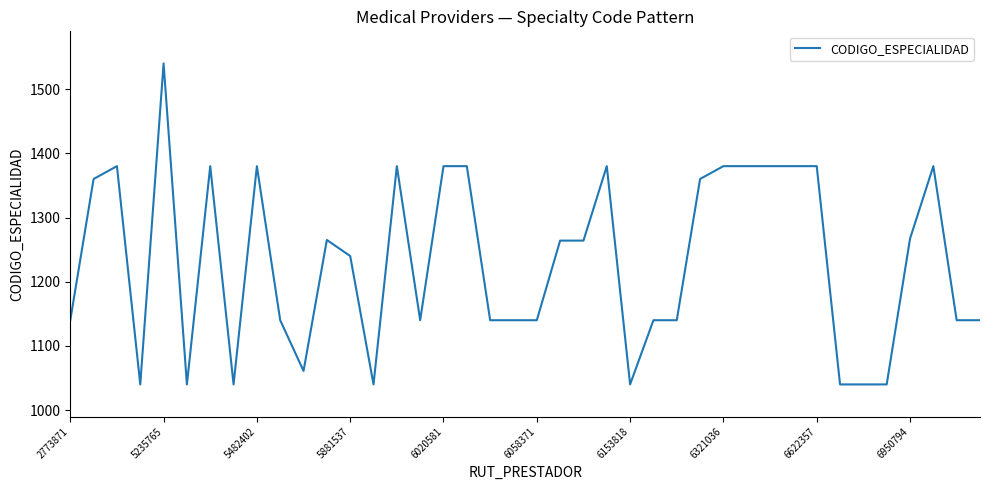

How many values are below 1264?

20